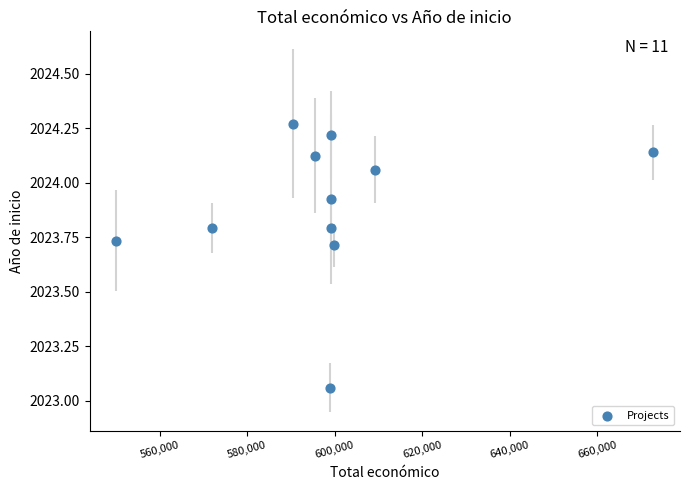

What is the range of X values (max minus min)?

122696.0